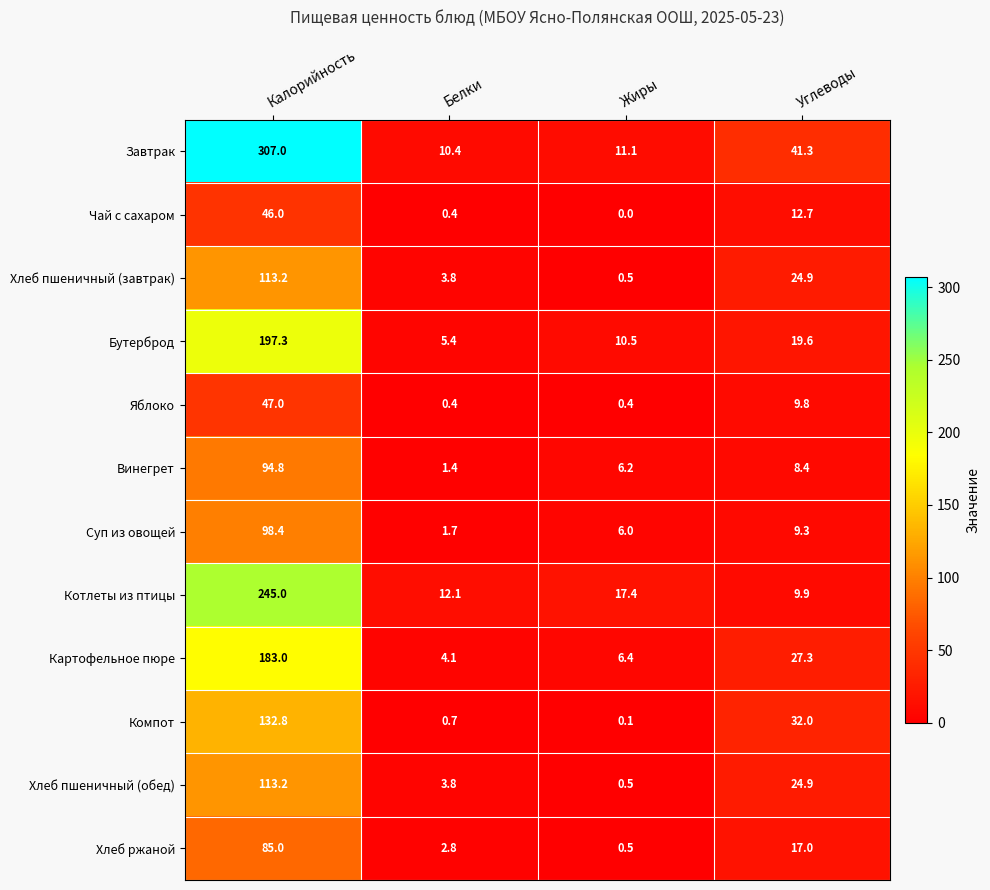

What is the average value of the Компот series?

41.4